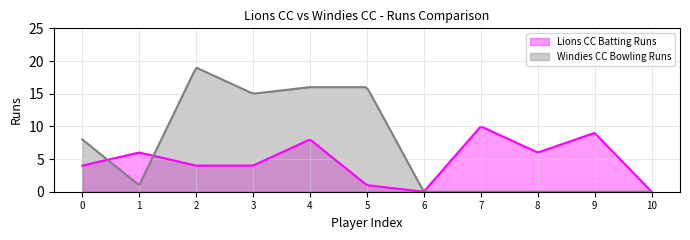

What is the difference between the second highest and minimum values in the Lions CC Batting Runs series?

9.8